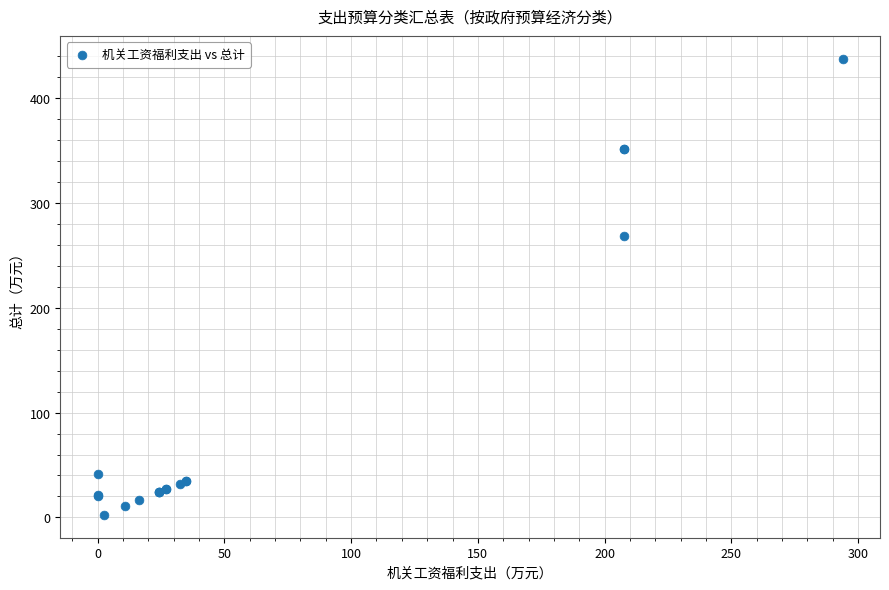

What Y value in the scatter plot is closest to 220?

268.7